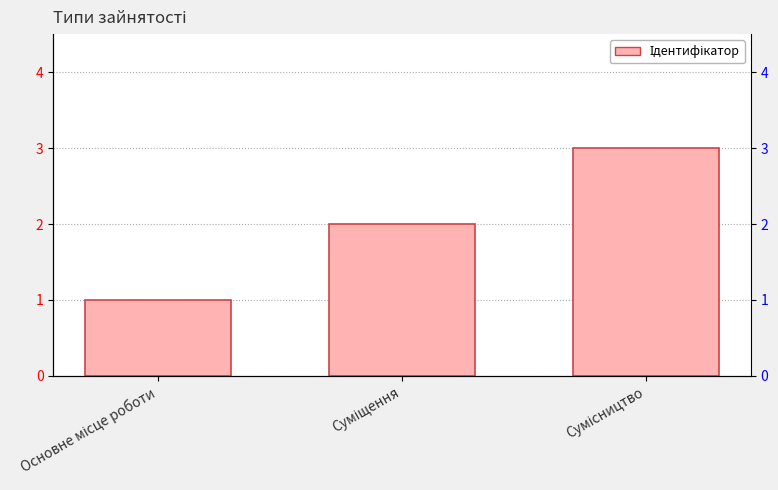

Rank the categories by value from lowest to highest.

Основне місце роботи, Суміщення, Сумісництво